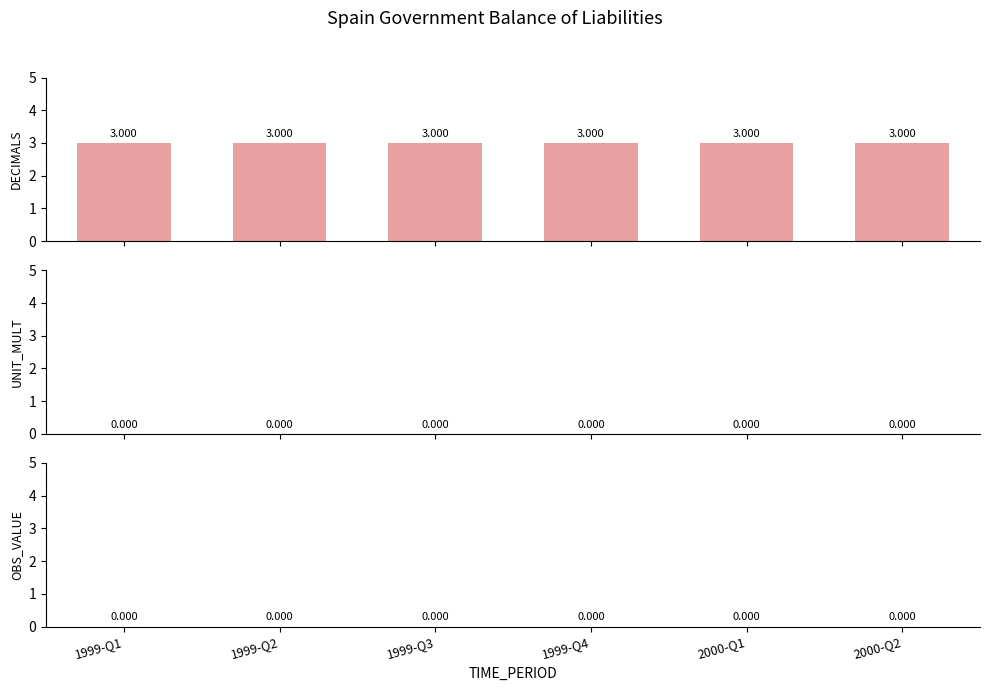

Which series has the widest spread of values?

DECIMALS